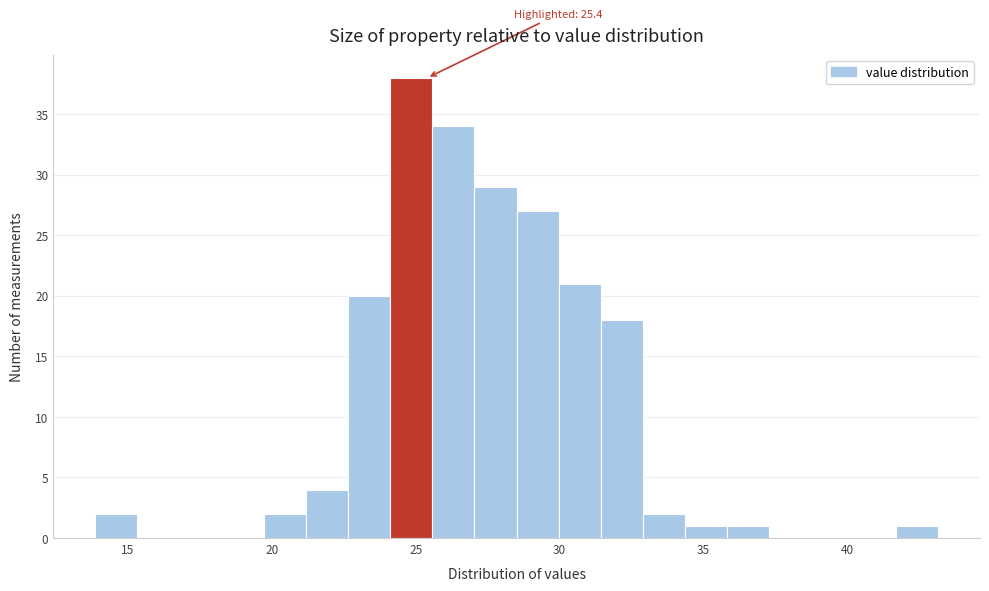

Around what value on the x-axis is the tallest bar? Give the approximate position of its centre, as read against the axis.

25.0